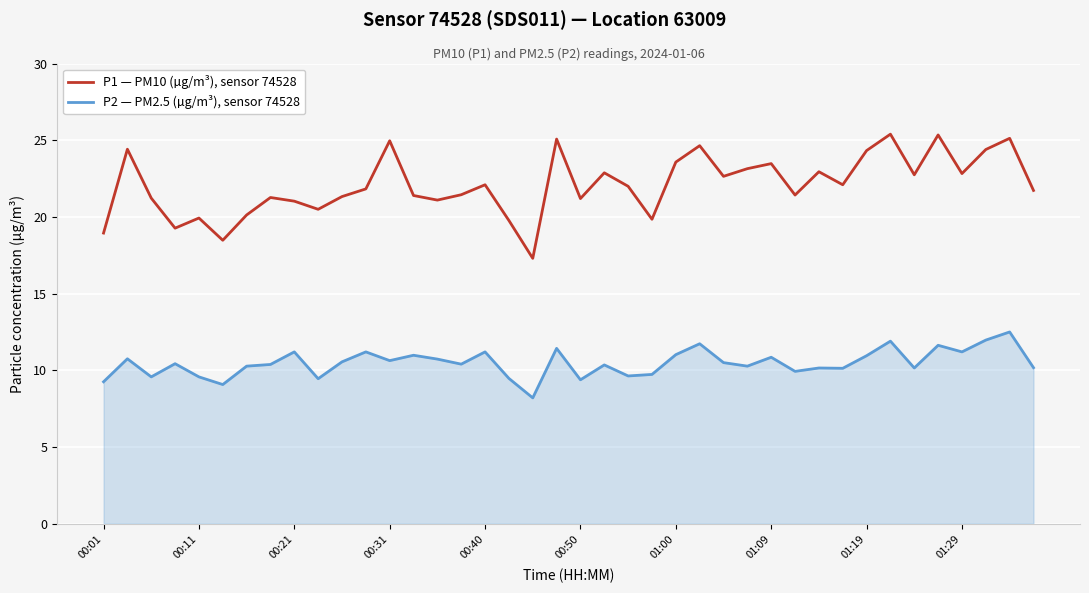

Which series has the widest spread of values?

P1 — PM10 (µg/m³), sensor 74528